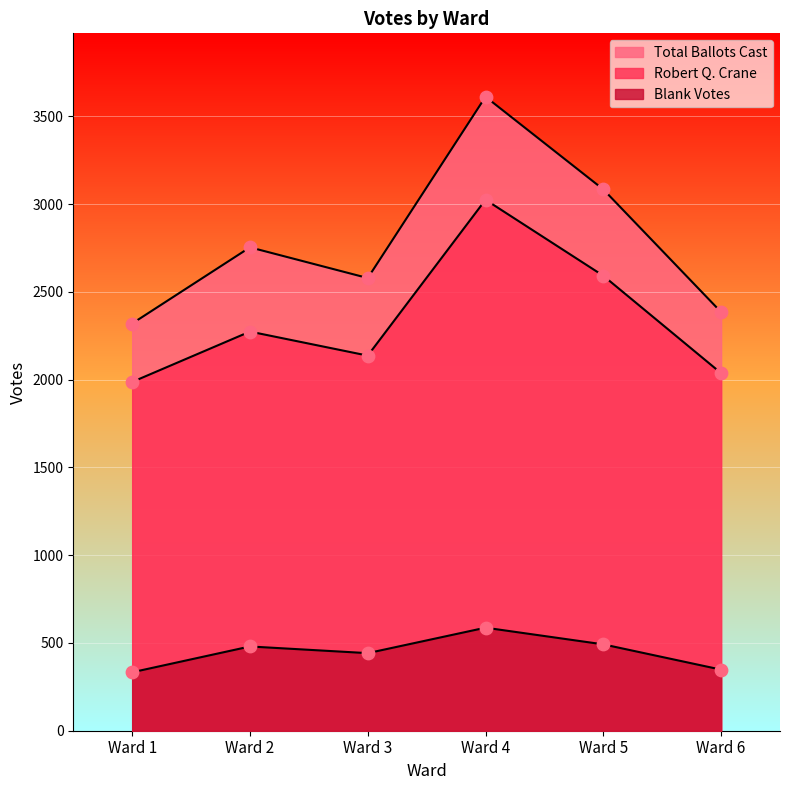

At which category is the sum across all series the highest?

Ward 4